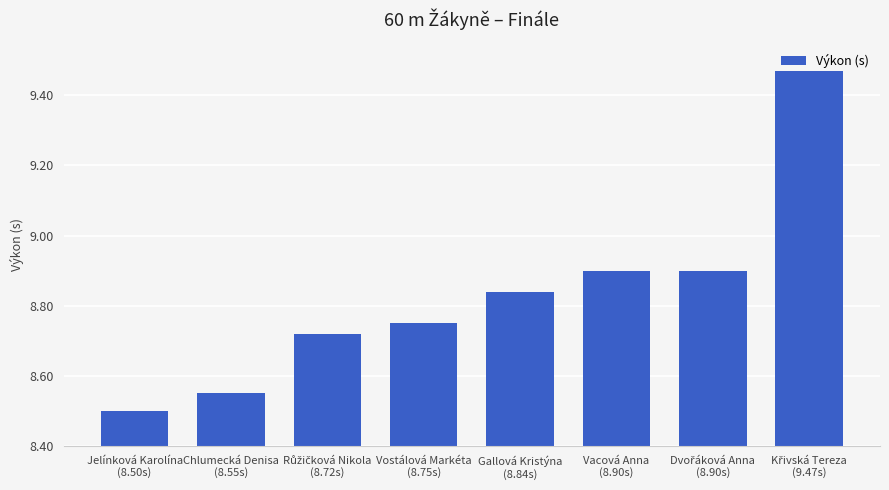

Count the number of categories in the chart.

8